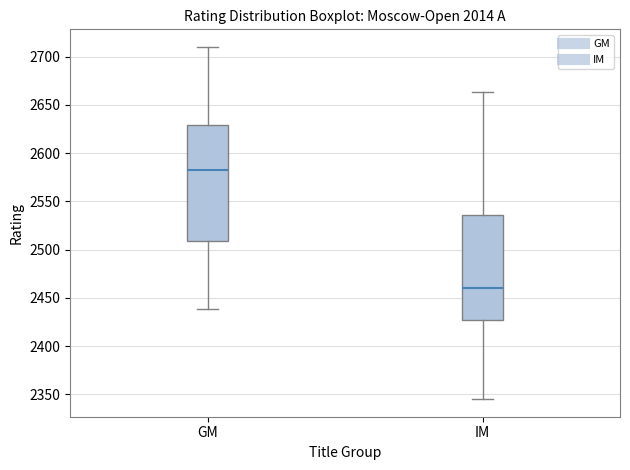

Where is the upper edge of the box for GM on the y-axis? The values are not printed on the chart, so give them approximately, as read against the axis.

2630